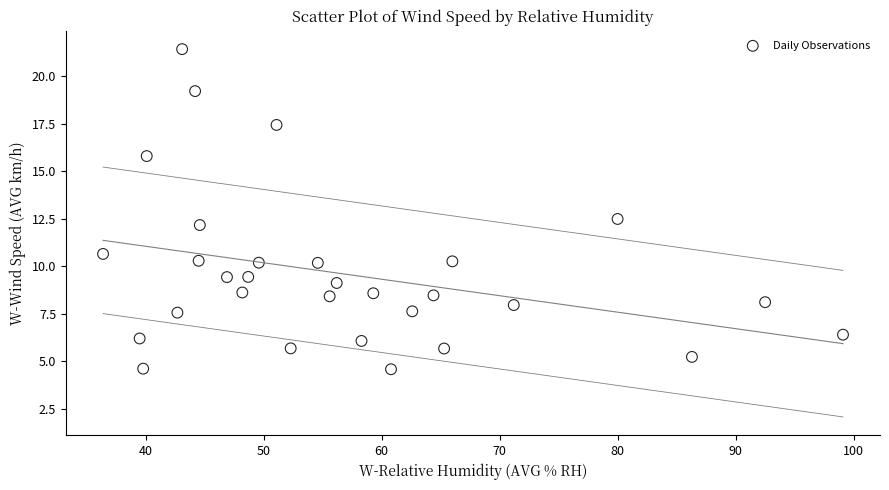

What is the range of X values (max minus min)?

62.7